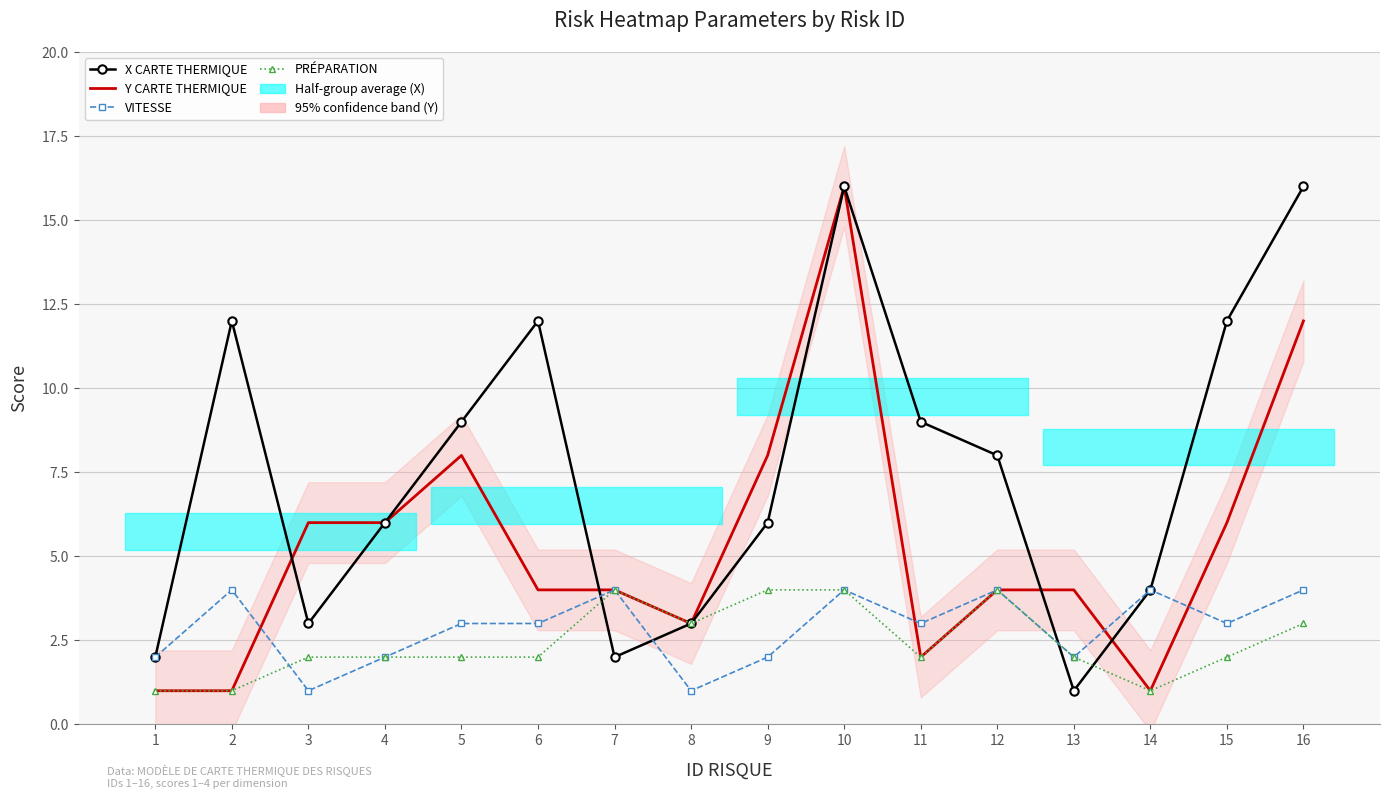

How many interior local peaks does the X CARTE THERMIQUE series have?

3